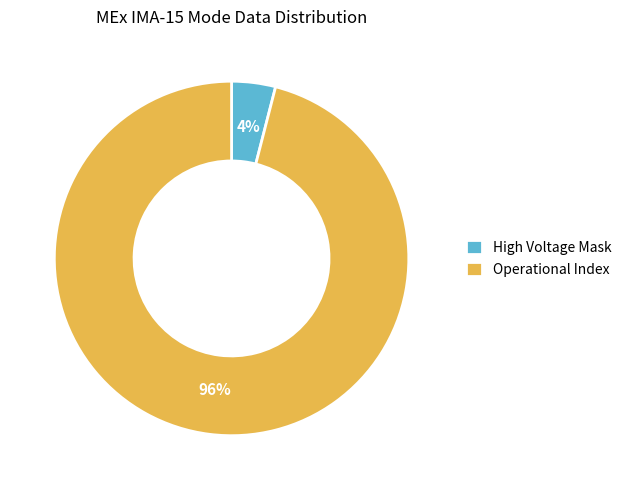

How many slices are in this pie chart?

2